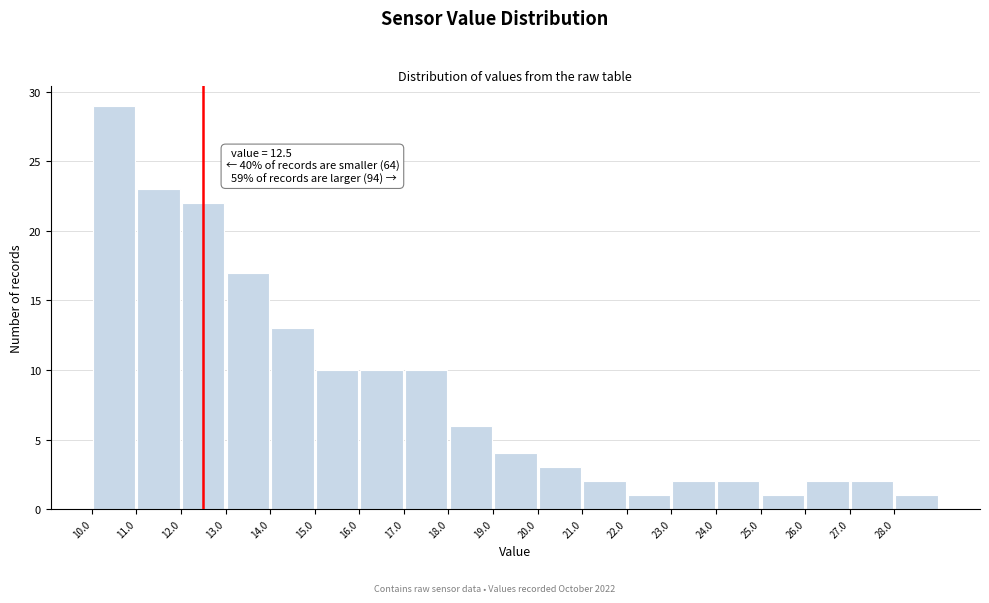

Over which range of the x-axis is the bar tallest?

10 to 11